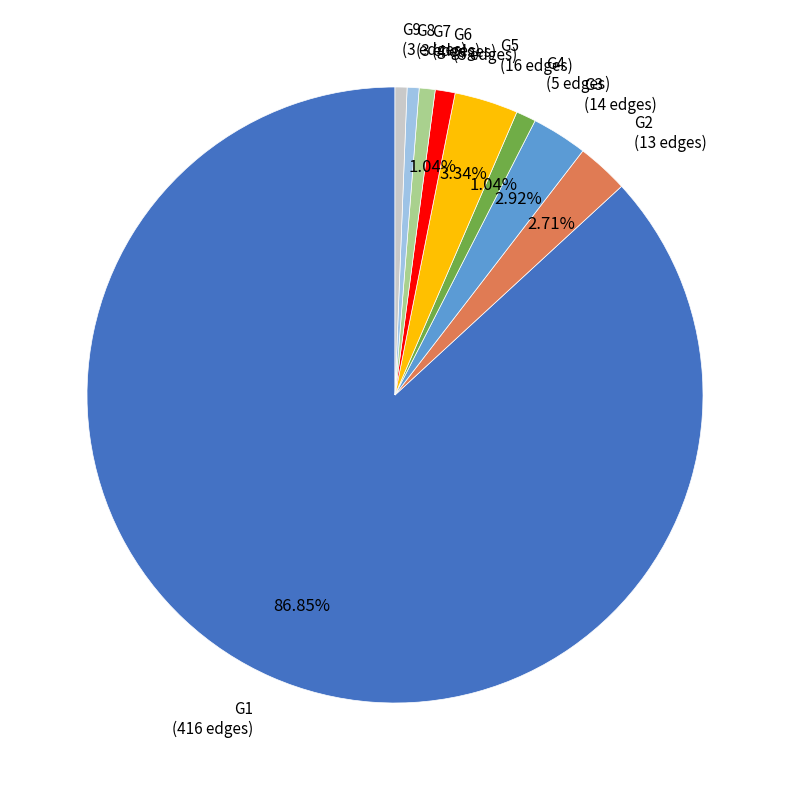

Is there any slice that represents more than half of the pie?

Yes